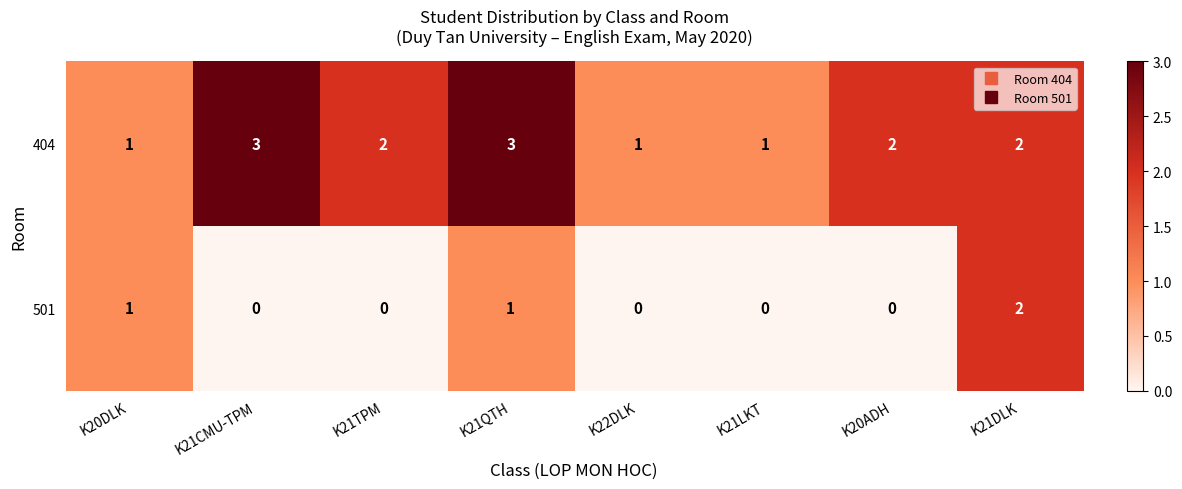

Rank the series by their average value, from highest to lowest.

404, 501